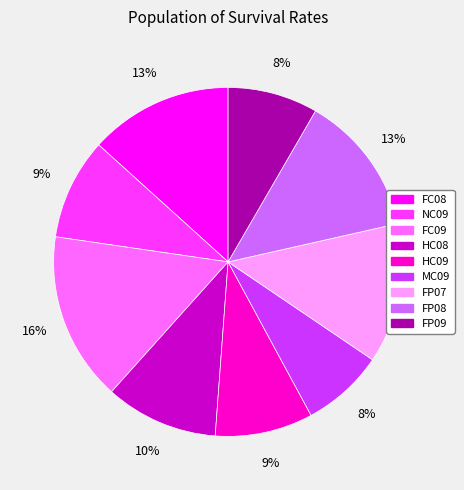

Which category has the biggest portion of the pie?

FC09